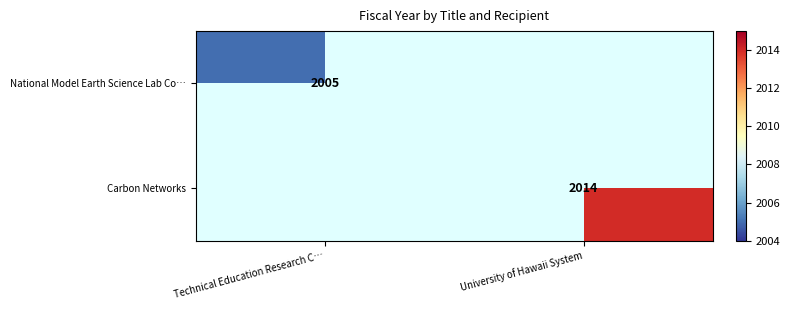

Is it true that Carbon Networks equals 1092 at University of Hawaii System?

False